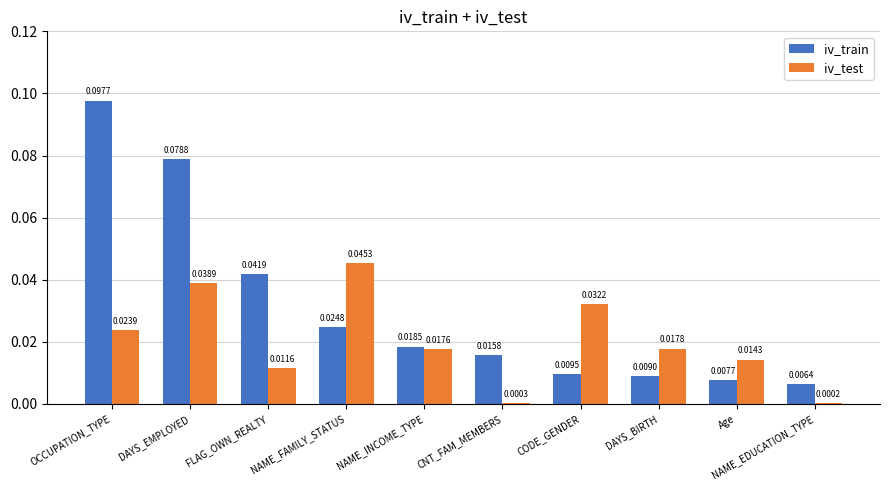

What are all the series names shown in the legend?

iv_train, iv_test